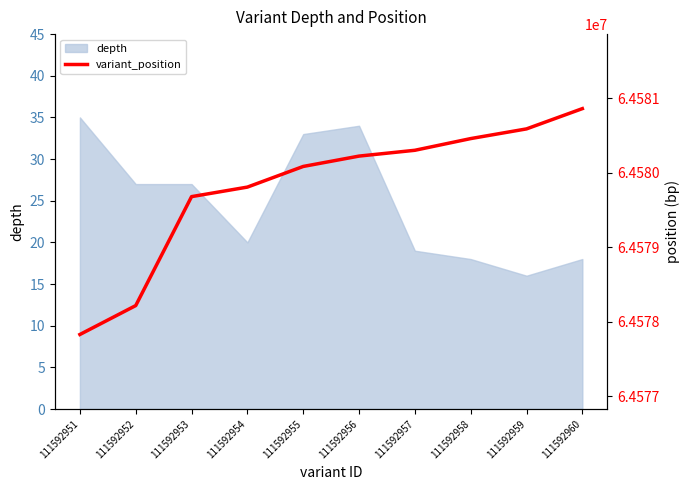

How many data points does each series have?

10